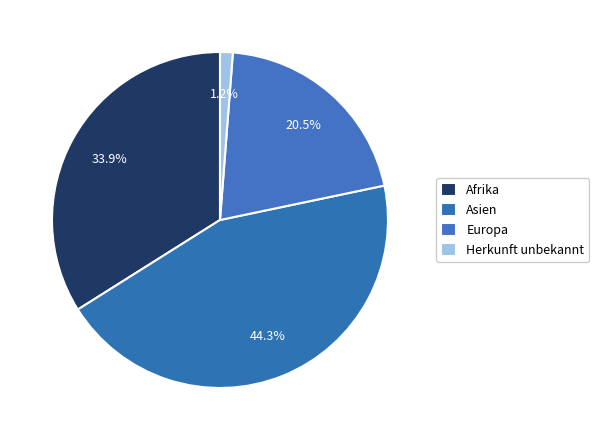

How many segments does this pie chart have?

4